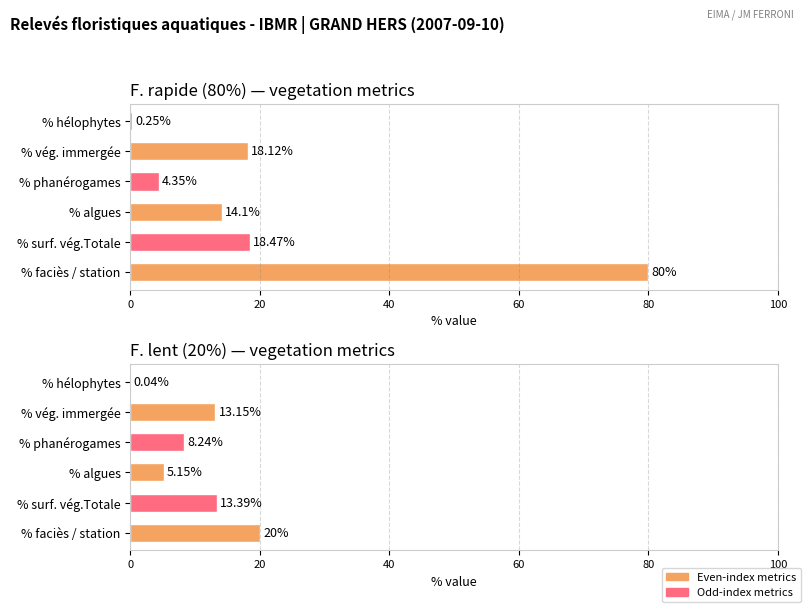

What is the value of the % surf. vég.Totale bar at the 2nd from the left?

13.4